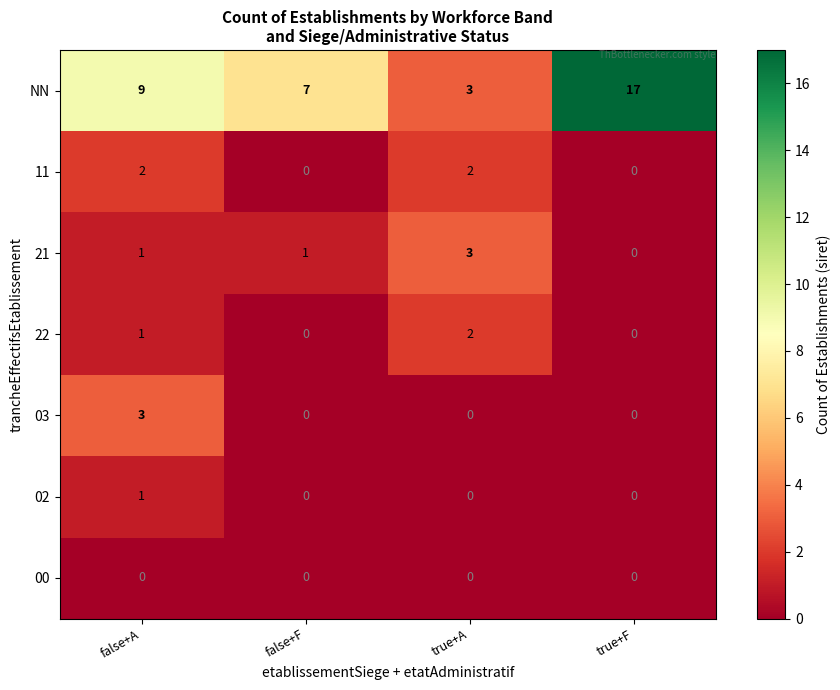

How many data points does each series have?

4